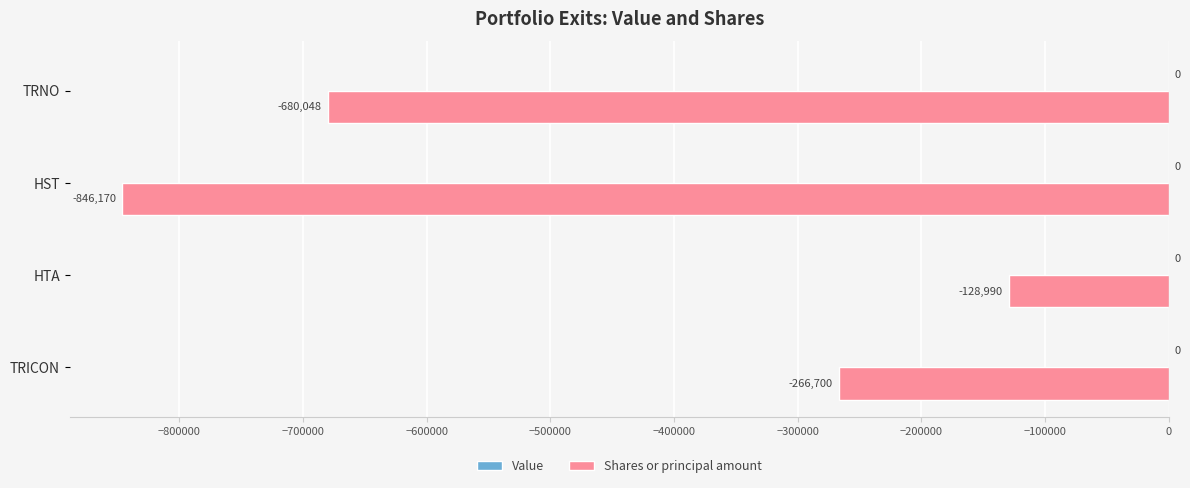

Does the chart contain any negative values?

Yes